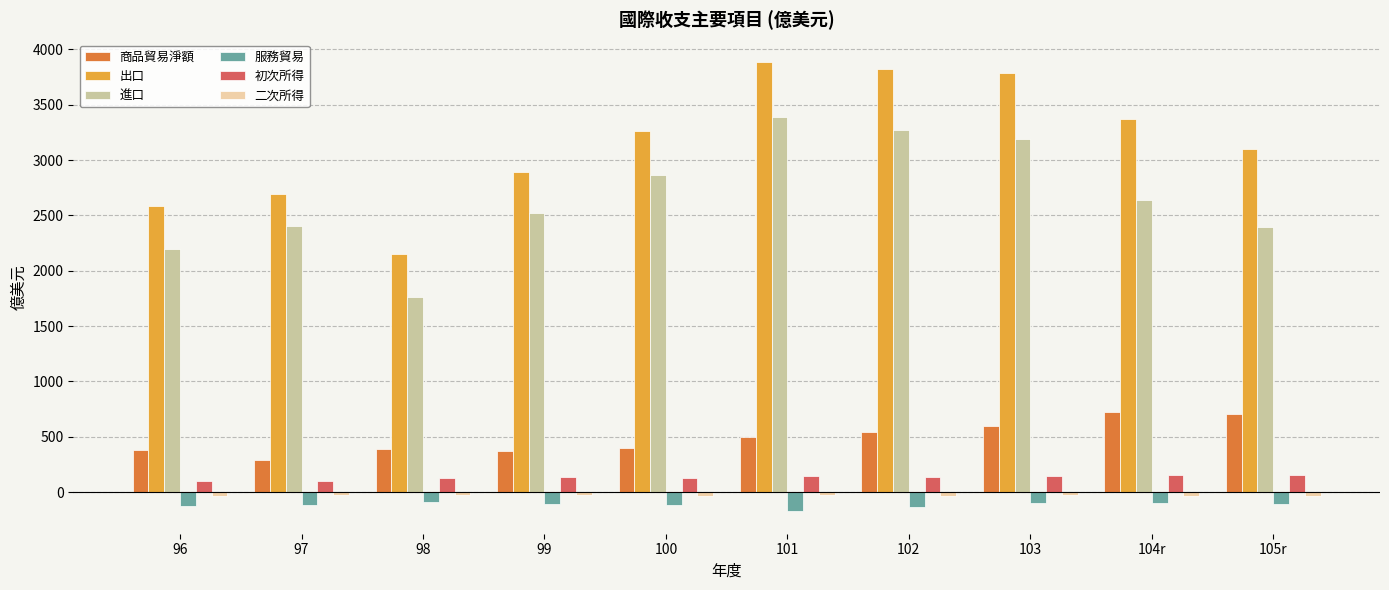

What is the total value across all series at 104r?

6761.4